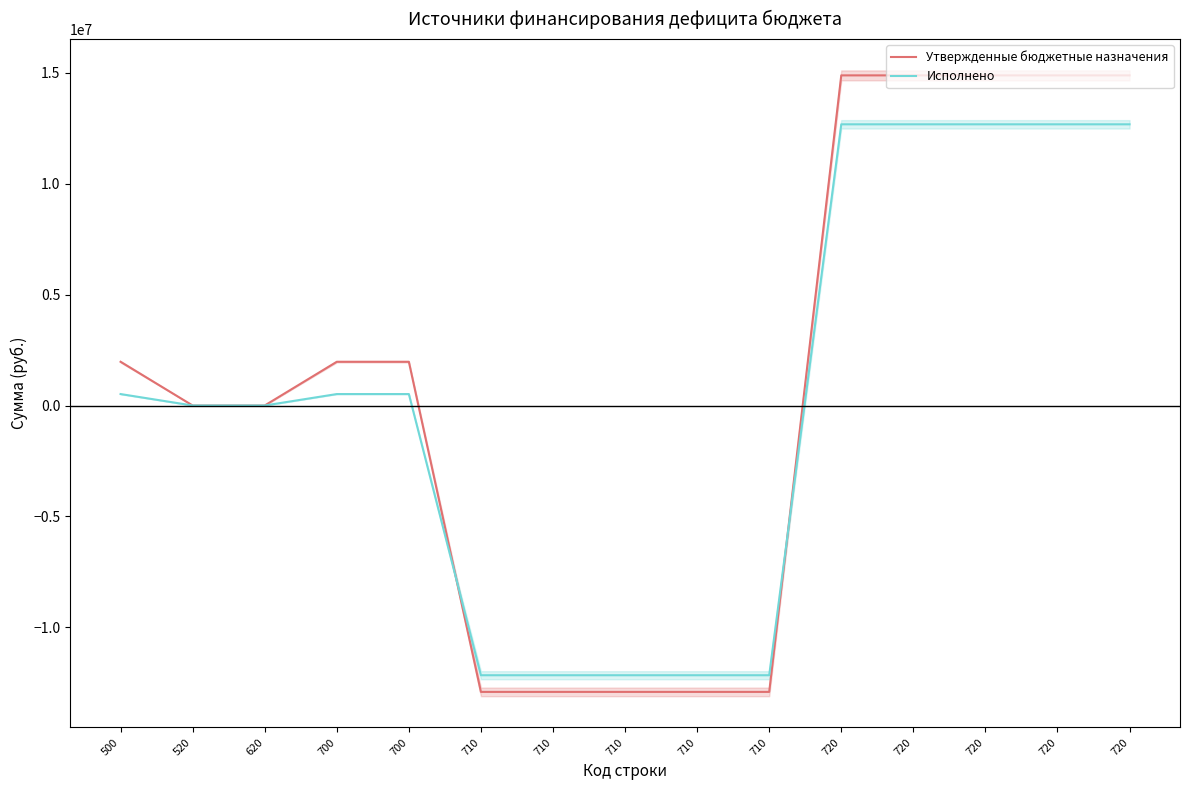

Reading left to right, list all the values displayed in this chart.

Утвержденные бюджетные назначения: 1971493.8	0.0	0.0	1971493.8	1971493.8	-12912372.2	-12912372.2	-12912372.2	-12912372.2	-12912372.2	14883866.0	14883866.0	14883866.0	14883866.0	14883866.0
Исполнено: 515978.1	0.0	0.0	515978.1	515978.1	-12161587.7	-12161587.7	-12161587.7	-12161587.7	-12161587.7	12677565.7	12677565.7	12677565.7	12677565.7	12677565.7